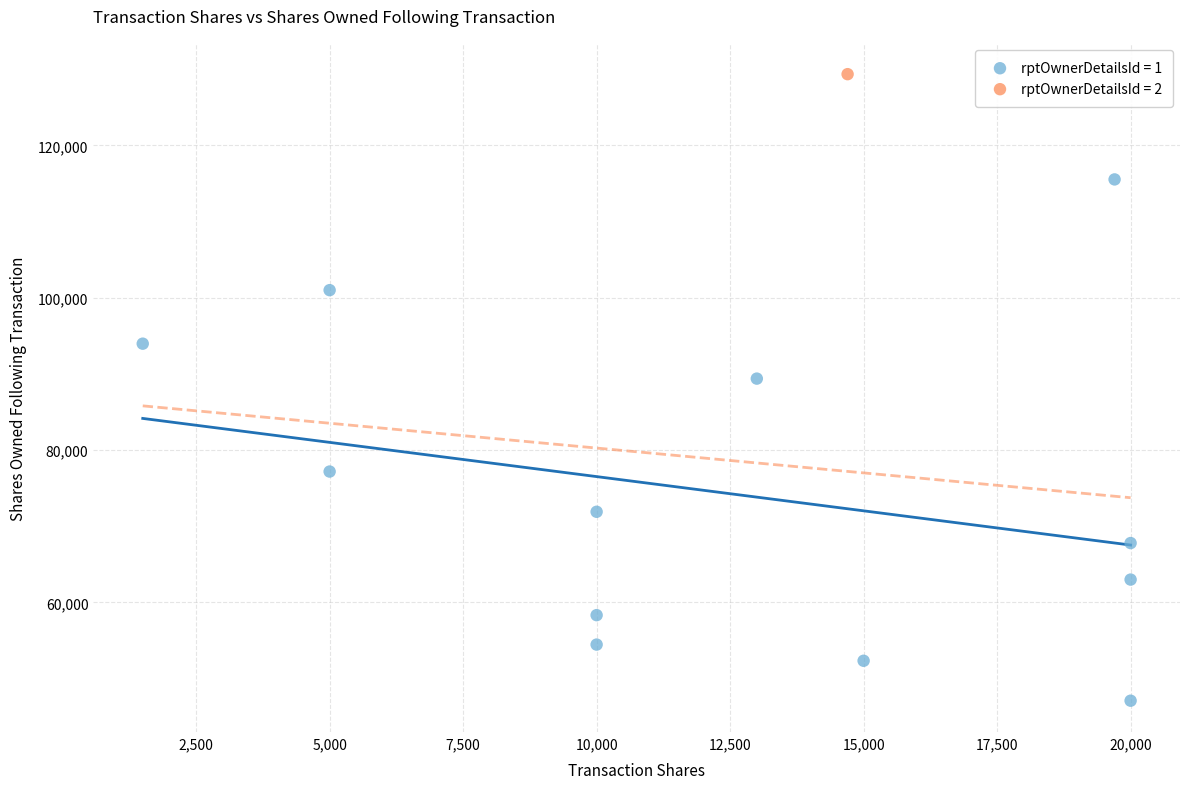

What are all the series names shown in the legend?

rptOwnerDetailsId = 1, rptOwnerDetailsId = 2